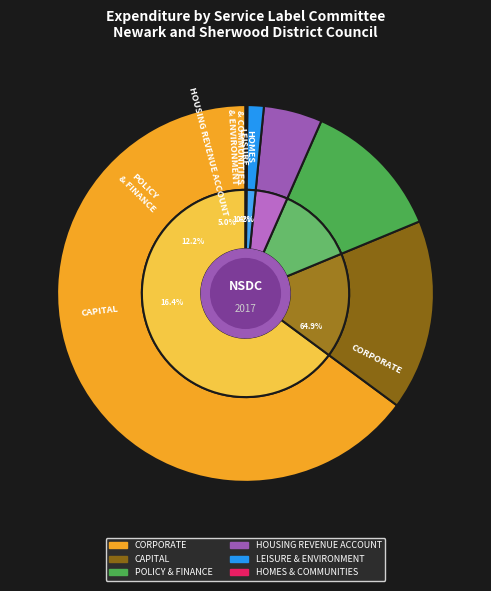

What is the total percentage of POLICY & FINANCE and HOUSING REVENUE ACCOUNT?

17.2%